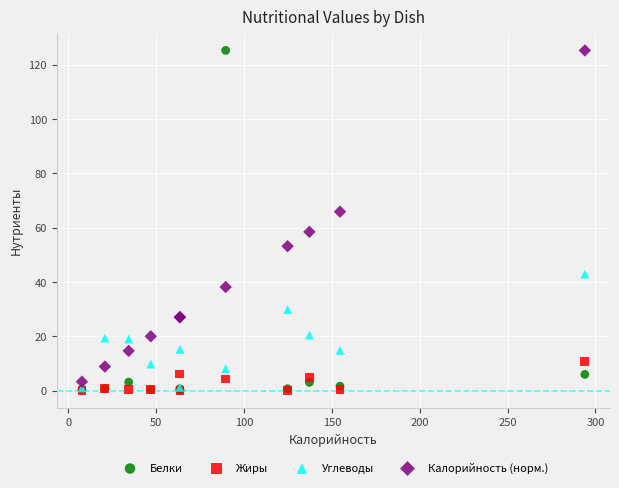

In the Калорийность (норм.) series, what Y value is closest to 64?

65.9